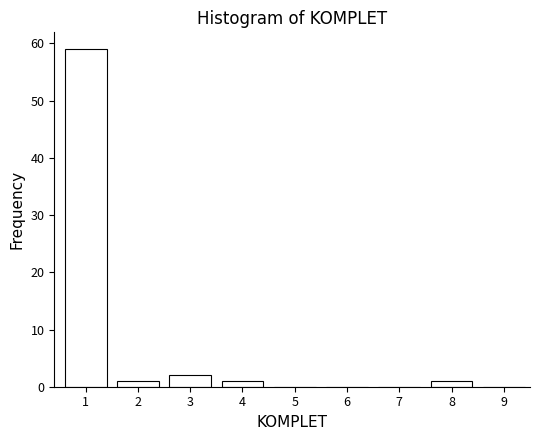

Reading right to left, what are all the values shown in this chart?

9=0	8=1	7=0	6=0	5=0	4=1	3=2	2=1	1=59